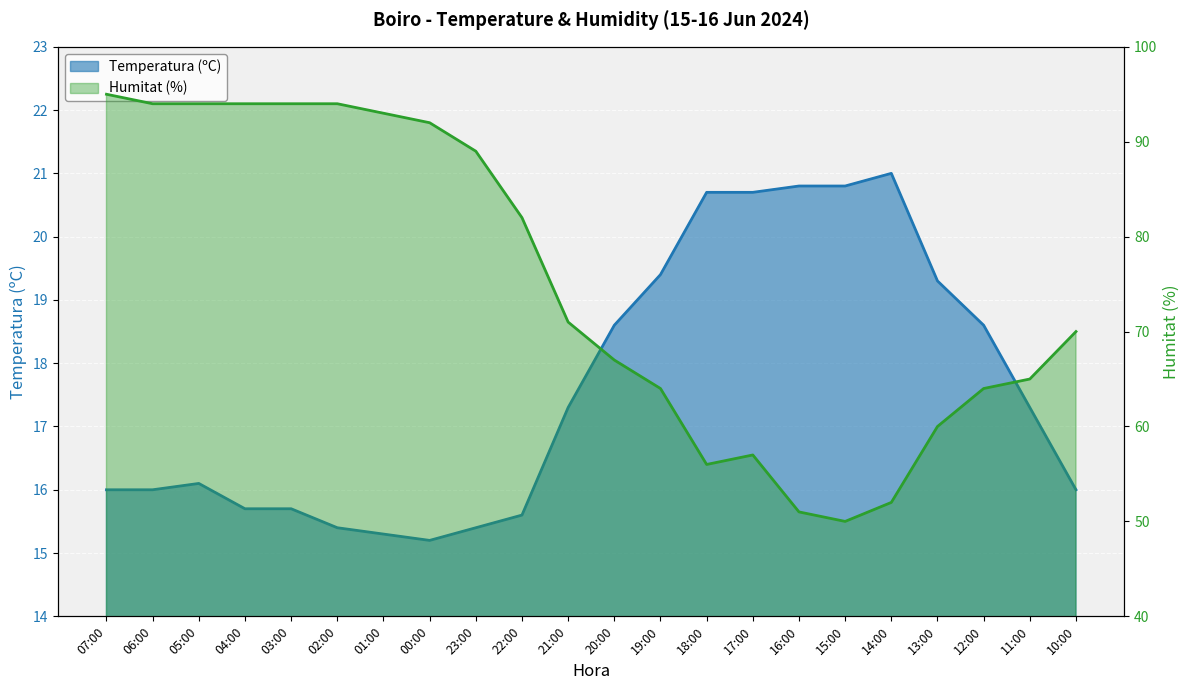

What is the value of the Humitat (%) point at the 19th from the left?

60.0